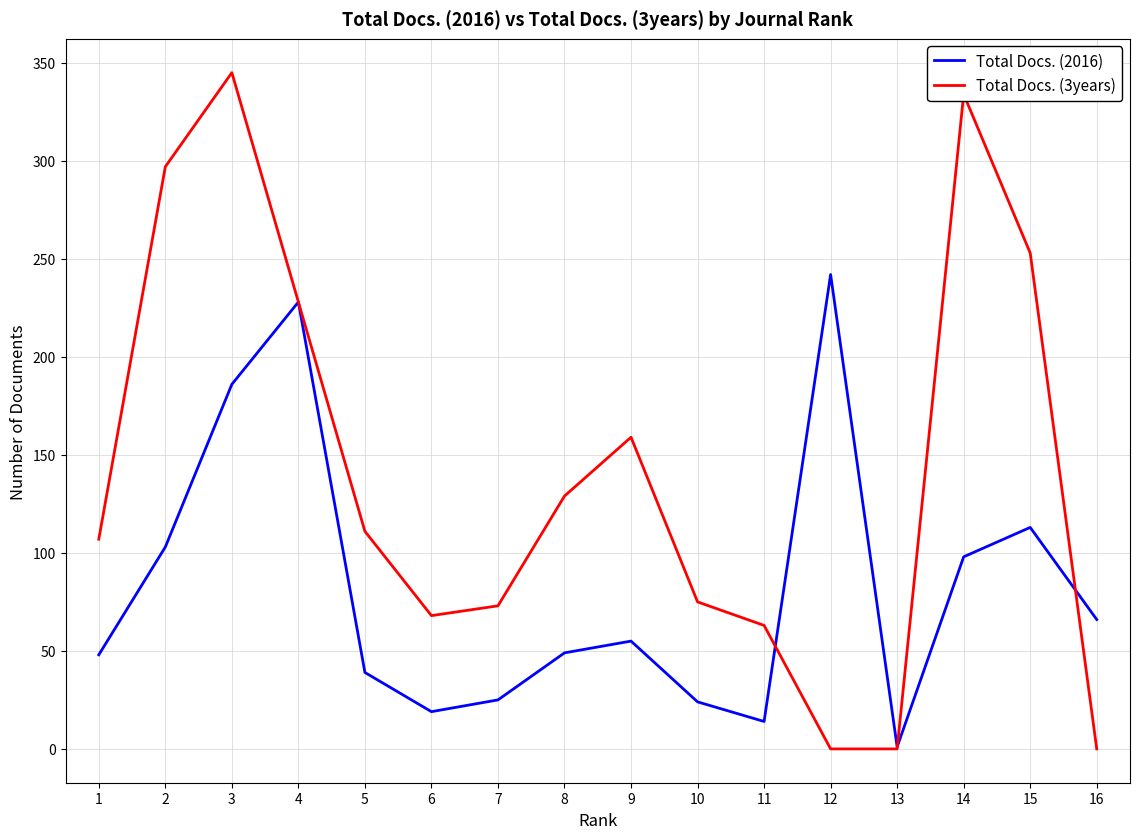

List the series in order of their peak value, lowest first.

Total Docs. (2016), Total Docs. (3years)